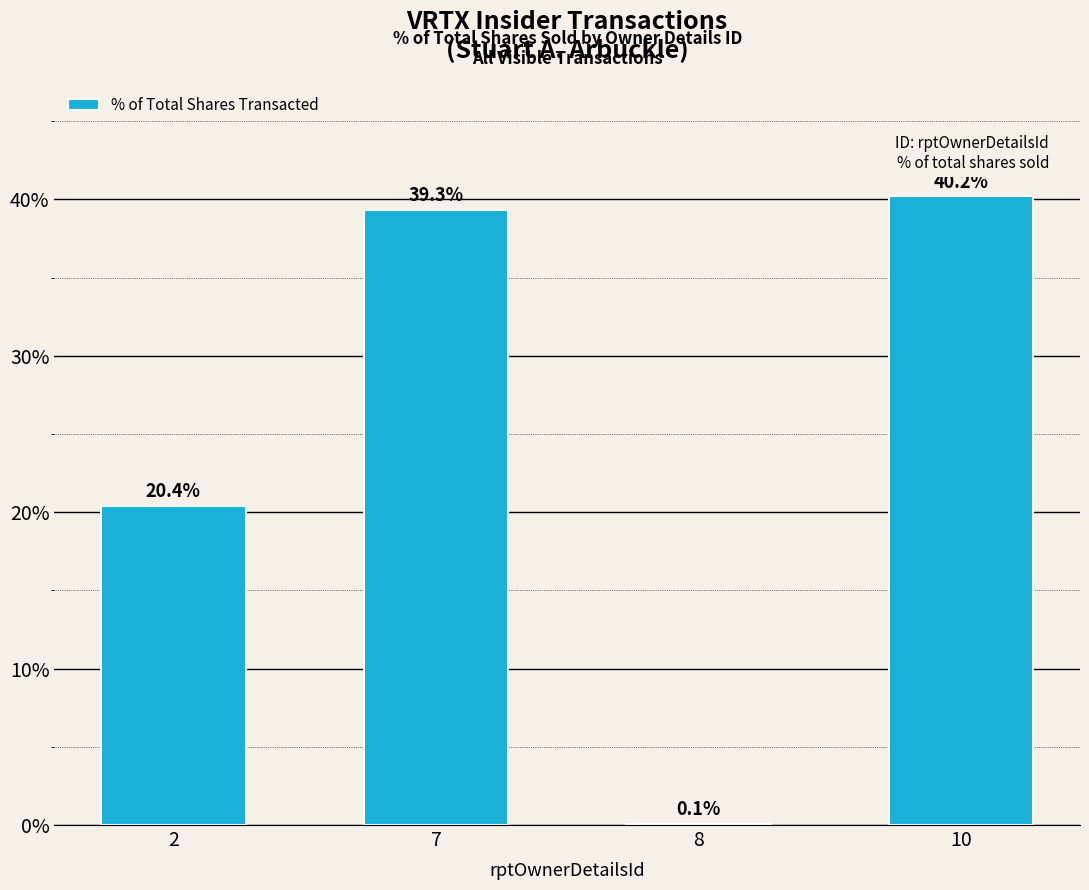

Where does the data first go above 39?

7